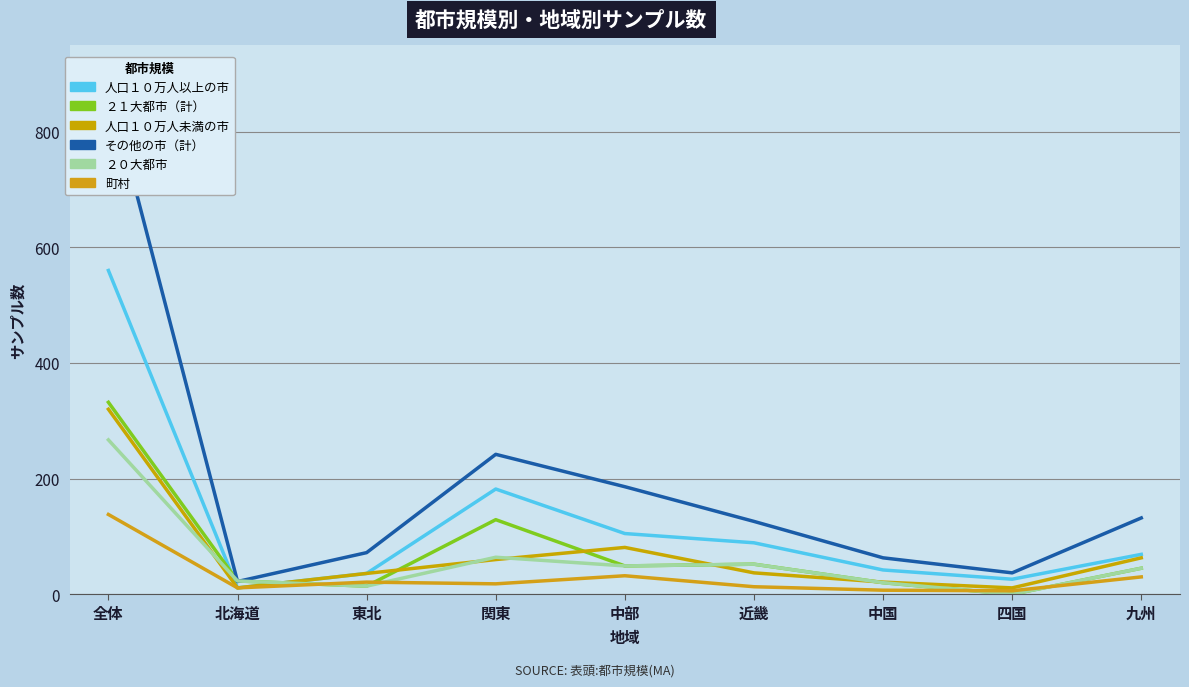

Does the chart have visible grid lines?

Yes